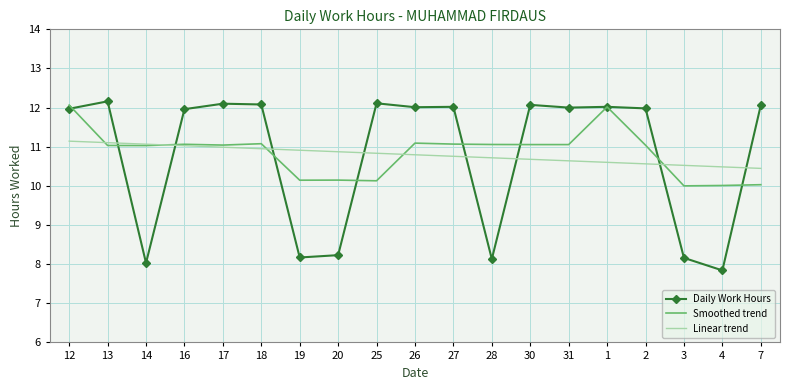

Which category has the lowest value across all series?

4